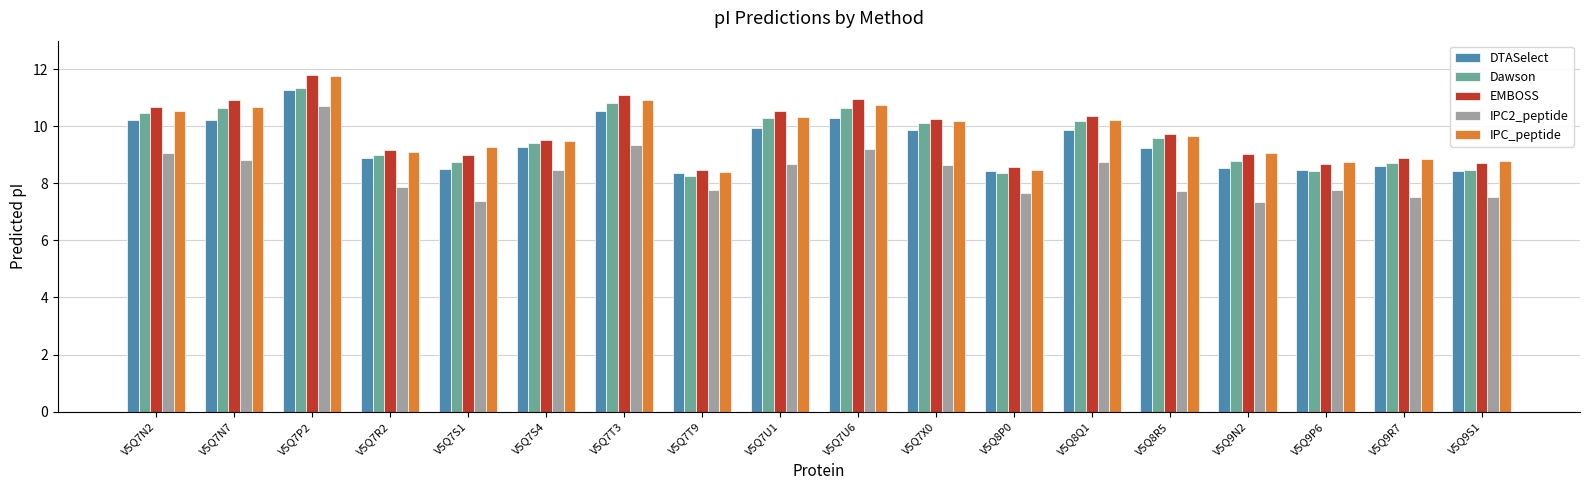

Where does the IPC_peptide series first go above 9?

V5Q7N2